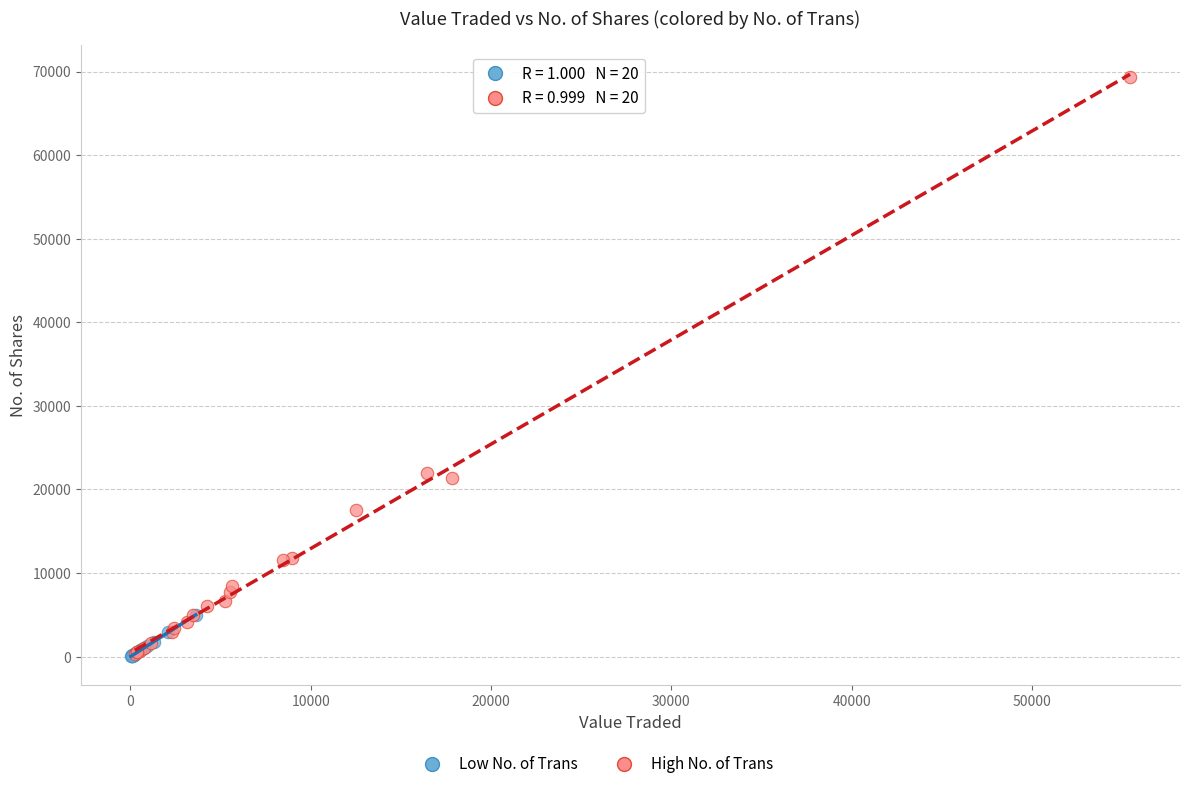

Which series has the largest Y range (max minus min)?

High No. of Trans